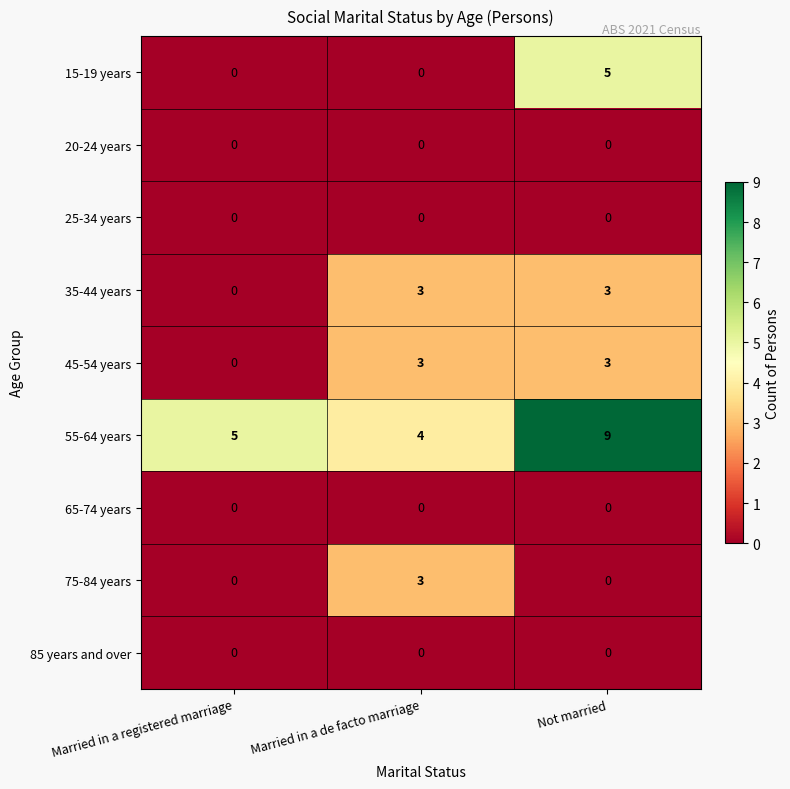

Which series changed the most between Married in a registered marriage and Not married?

15-19 years